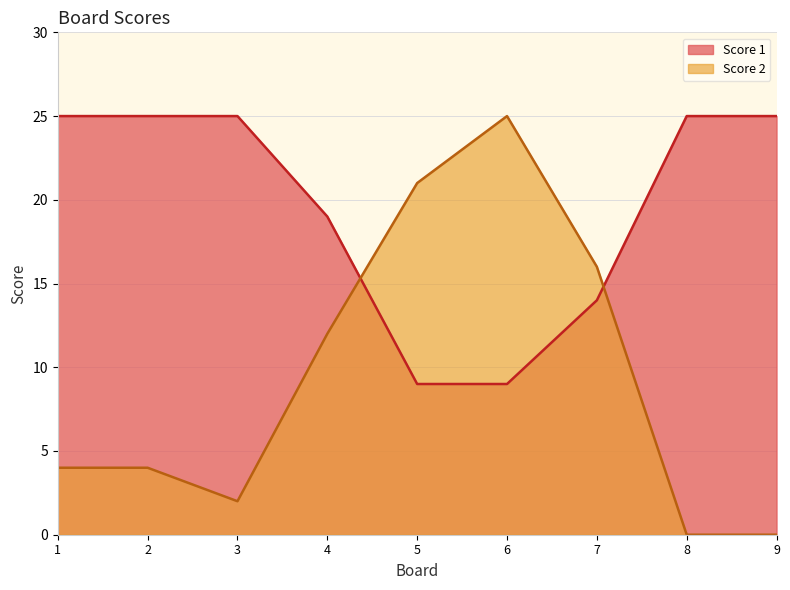

What is the maximum value shown in the chart?

25